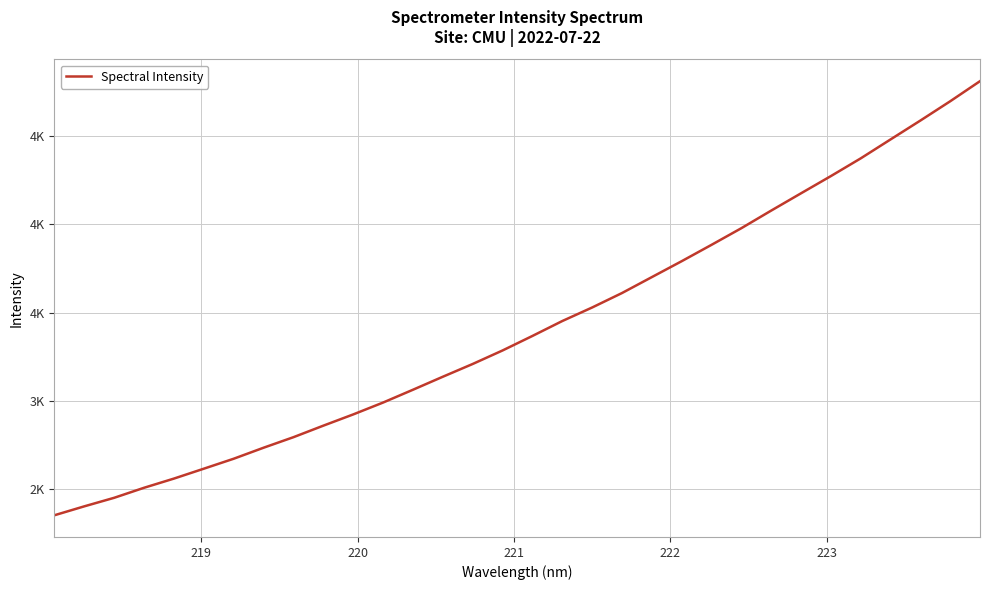

Is this an area chart (filled region under the line)?

No